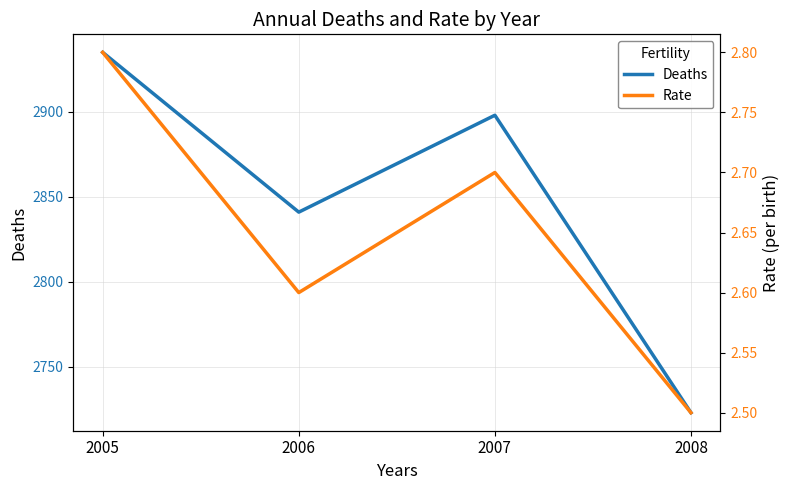

Between 2005 and 2007, which series saw the biggest shift?

Deaths